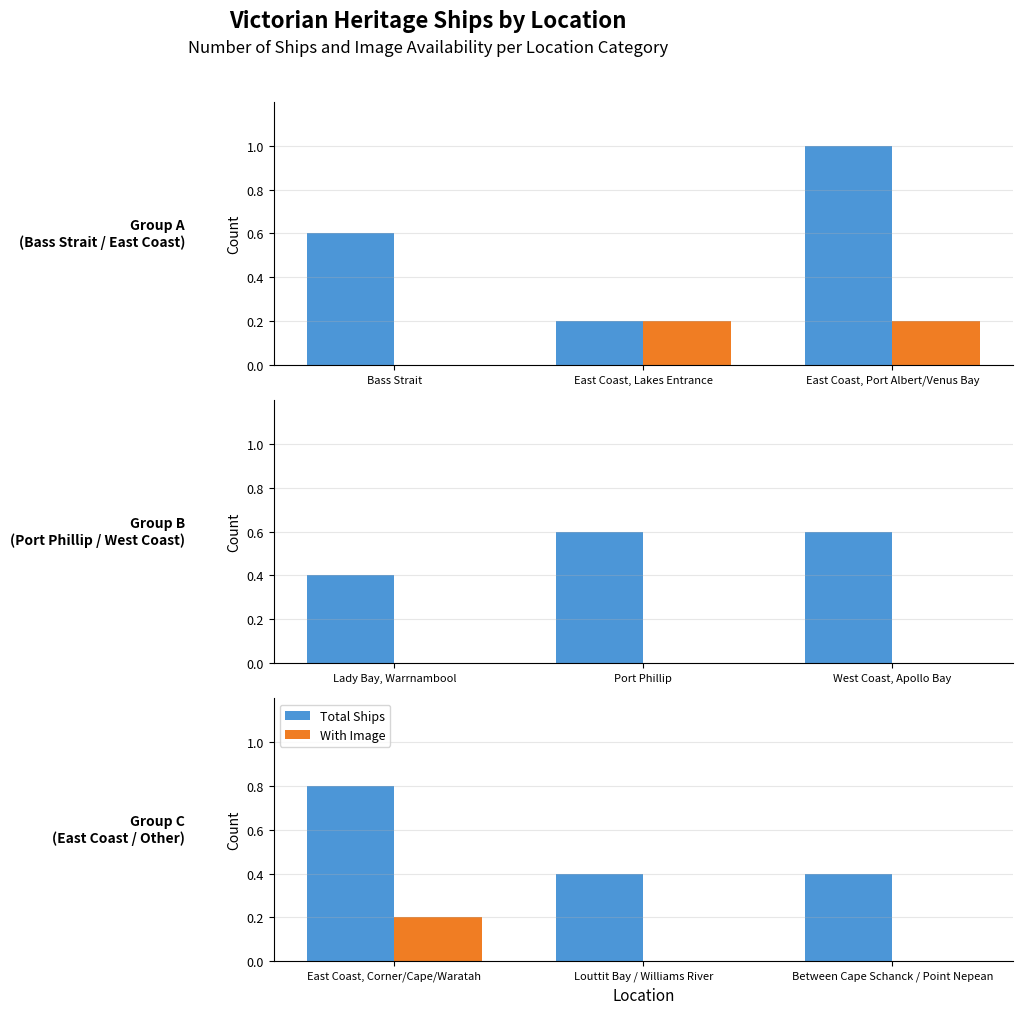

Rank the series at Louttit Bay / Williams River from lowest to highest value.

With Image, Total Ships